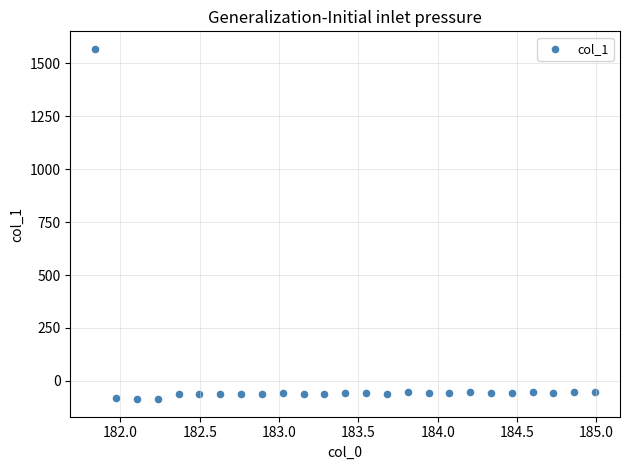

What is the range of X values (max minus min)?

3.1